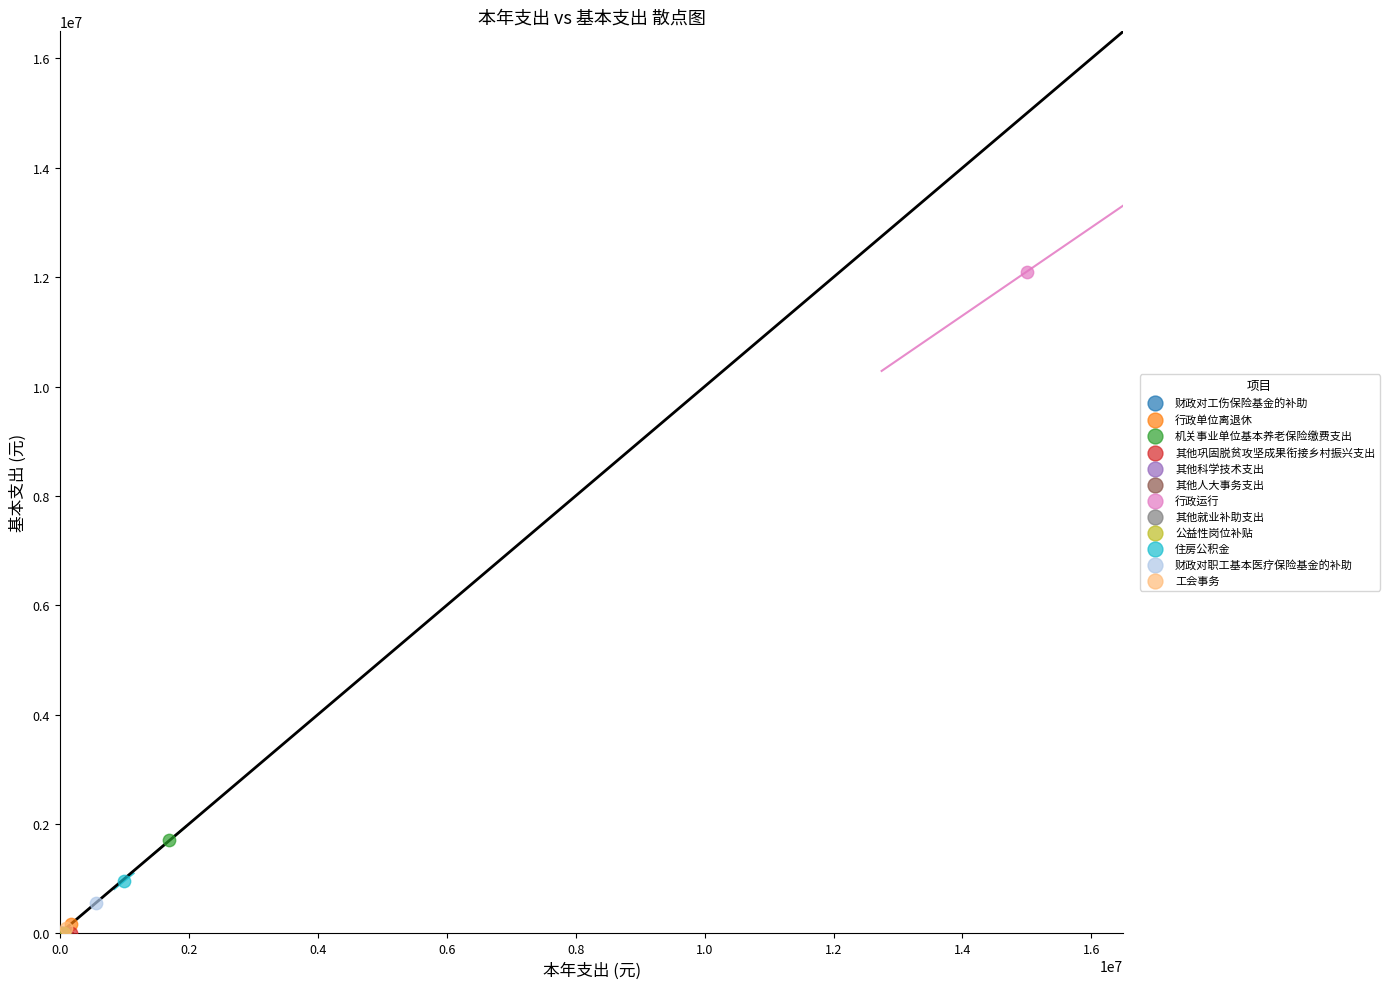

What are all the series names shown in the legend?

财政对工伤保险基金的补助, 行政单位离退休, 机关事业单位基本养老保险缴费支出, 其他巩固脱贫攻坚成果衔接乡村振兴支出, 其他科学技术支出, 其他人大事务支出, 行政运行, 其他就业补助支出, 公益性岗位补贴, 住房公积金, 财政对职工基本医疗保险基金的补助, 工会事务